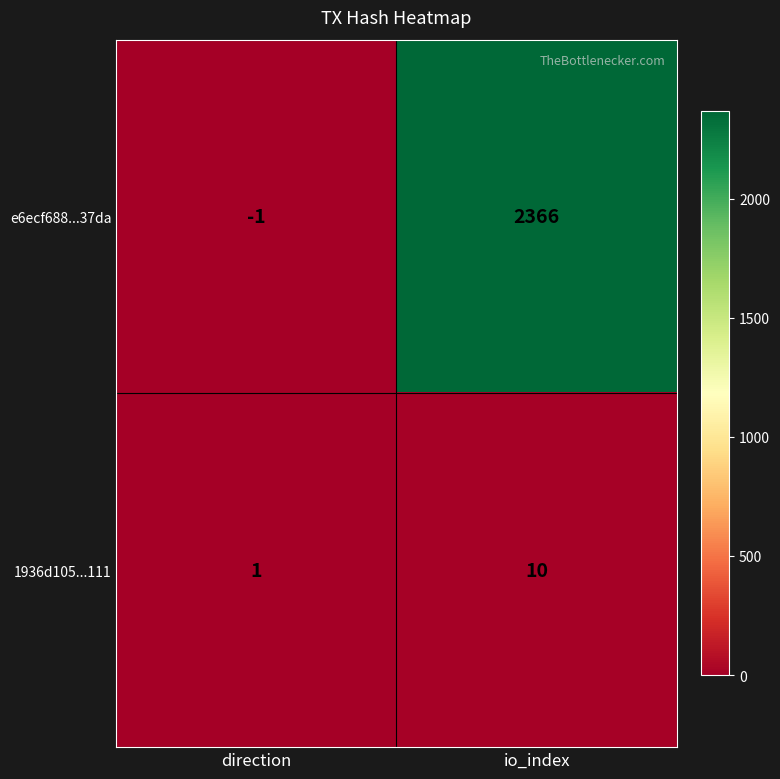

At direction, list the series in order from largest to smallest.

1936d105...111, e6ecf688...37da